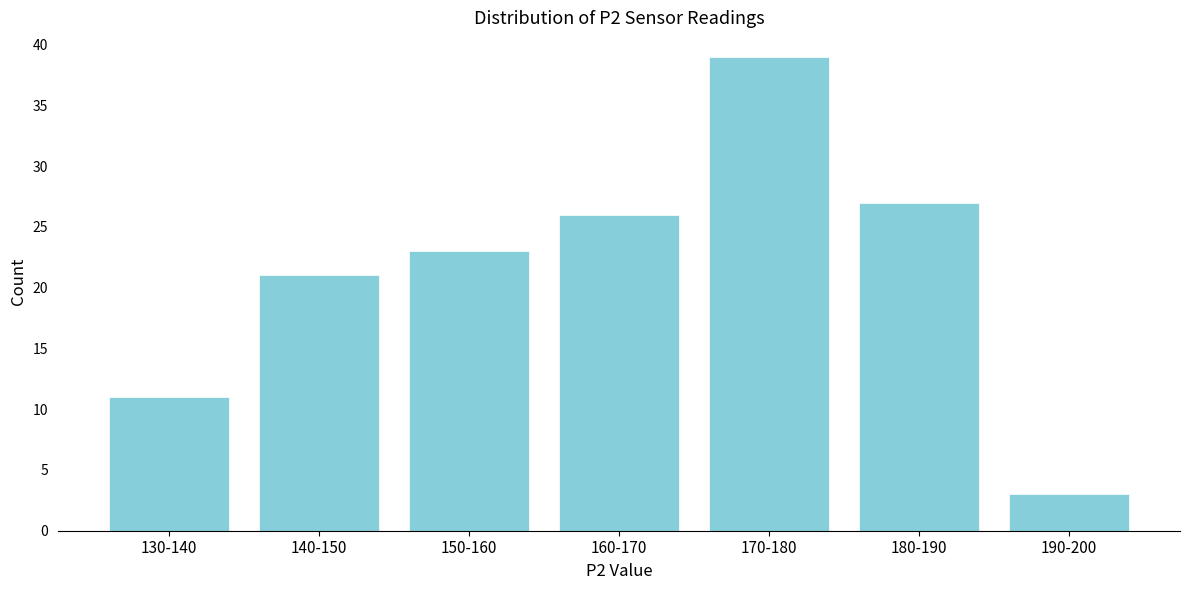

Reading right to left, extract all data points from this chart.

190-200=3	180-190=27	170-180=39	160-170=26	150-160=23	140-150=21	130-140=11